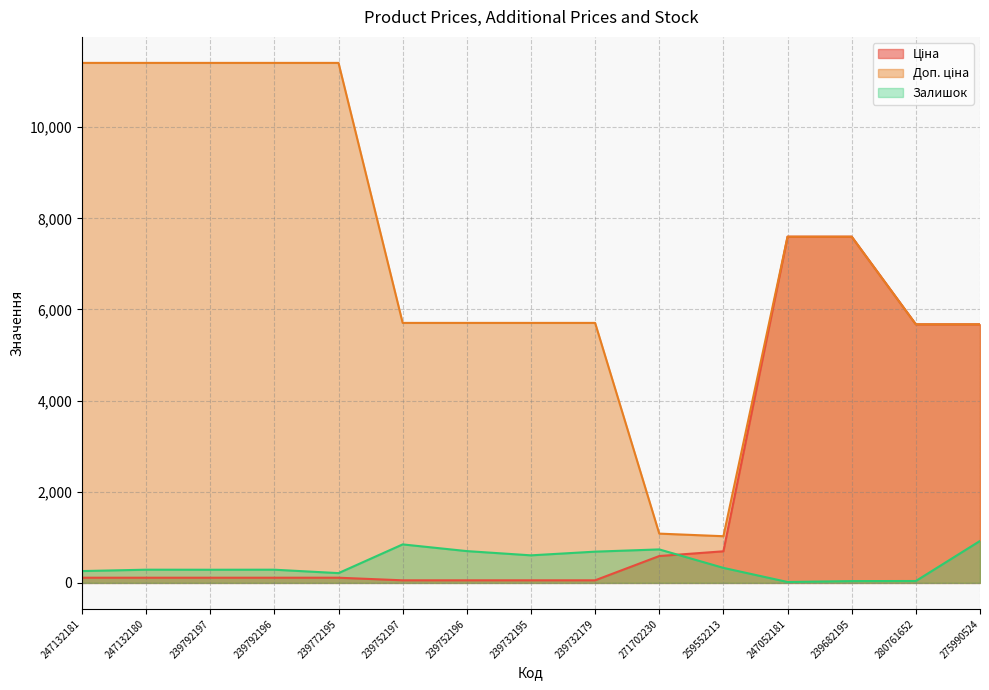

What is the difference between the maximum and minimum values in the Ціна series?

7539.5